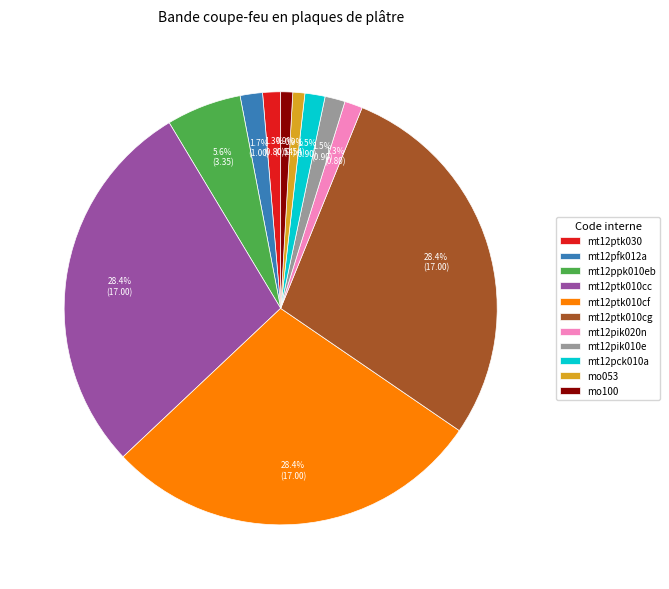

Does any single category account for the majority?

No